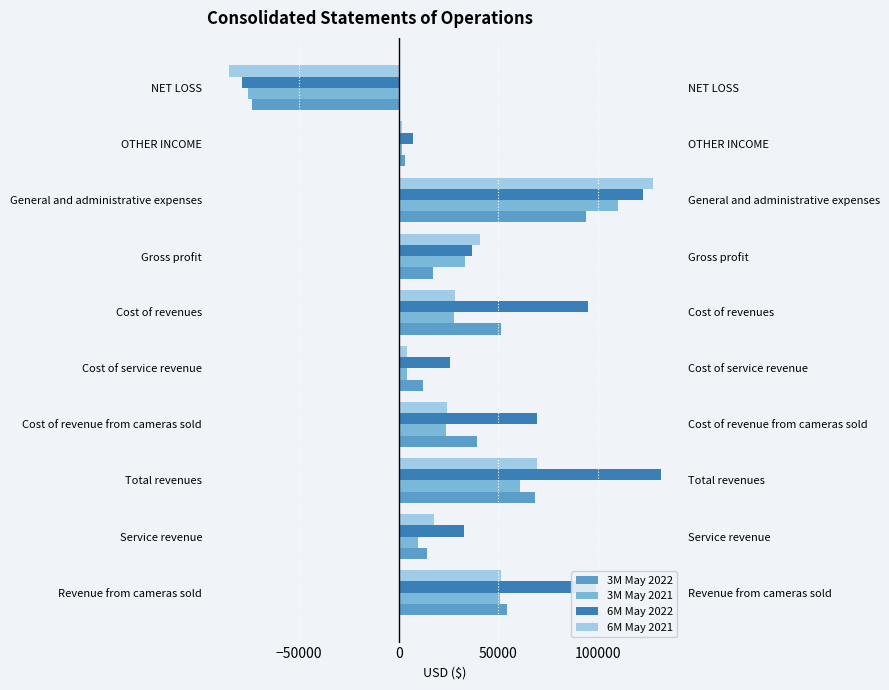

Is it true that 6M May 2022 equals 122385 at General and administrative expenses?

True